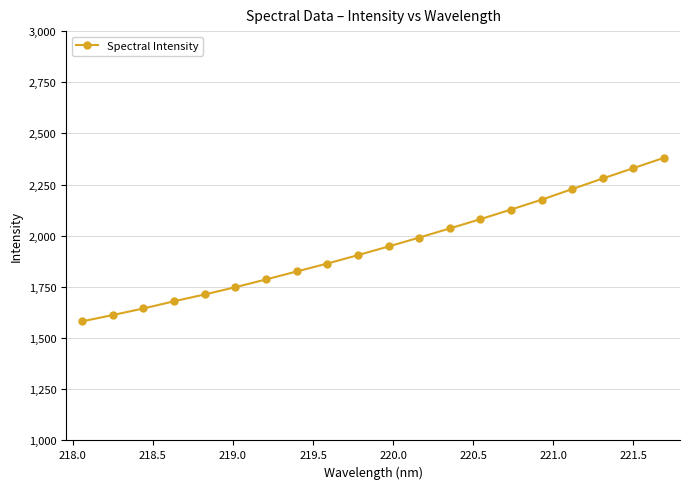

What is the minimum value shown in the chart?

1581.9